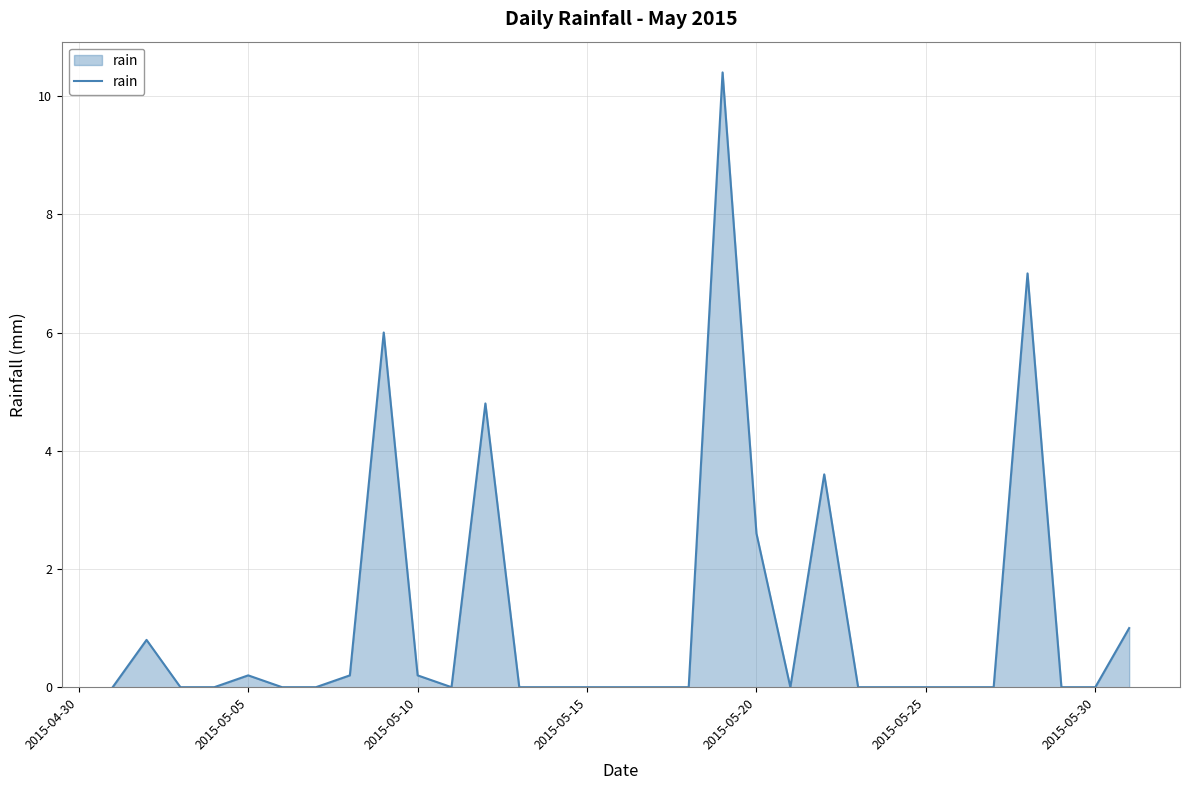

What is the difference between the maximum and minimum values?

10.4